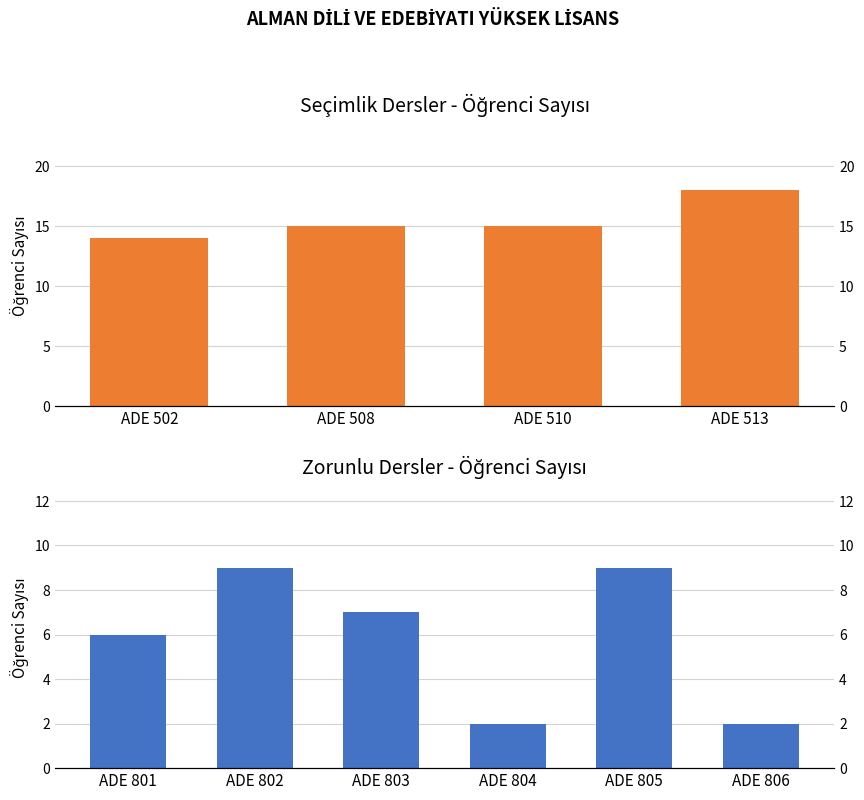

The value at ADE 804 is 1. True or false?

False